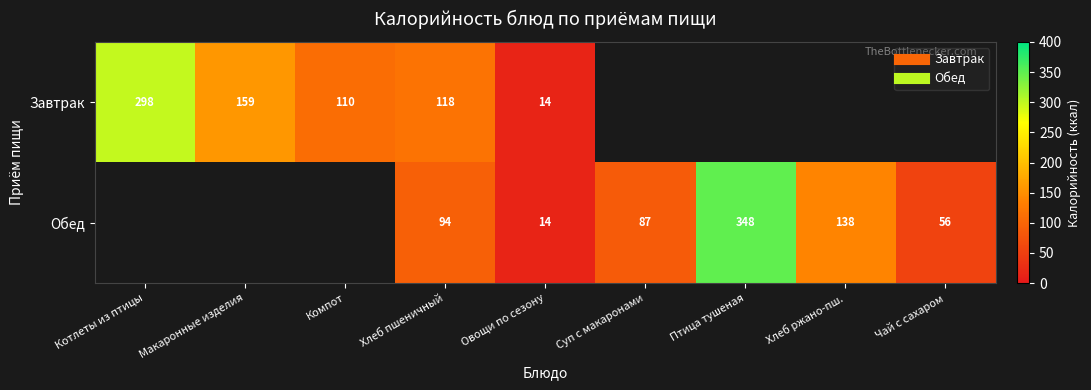

At which label does Завтрак reach its peak?

Котлеты из птицы